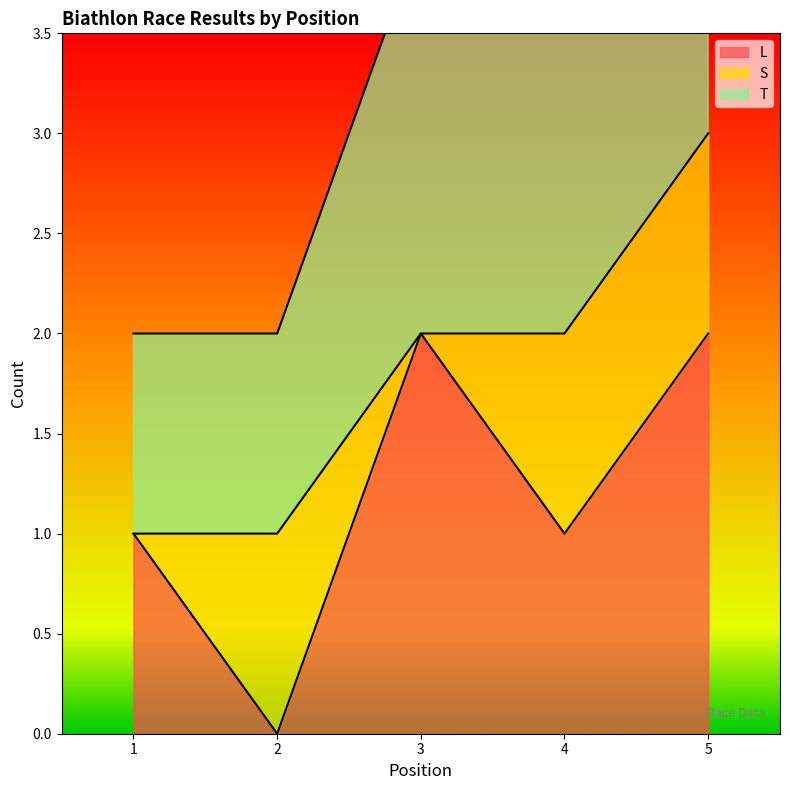

True or false: T and L intersect in this chart.

False